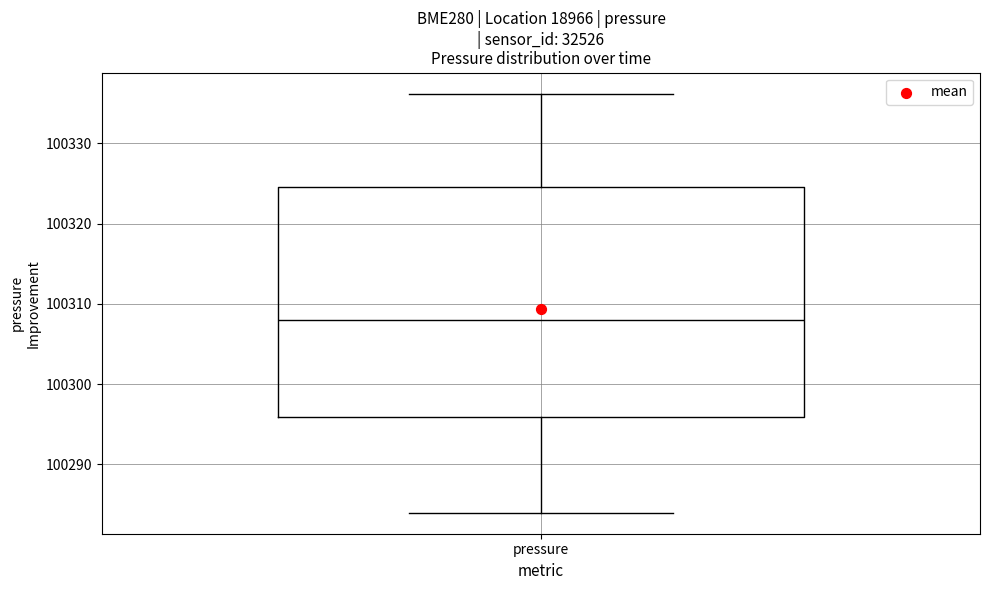

Where is the lower edge of the box for pressure on the y-axis? The values are not printed on the chart, so give them approximately, as read against the axis.

100296